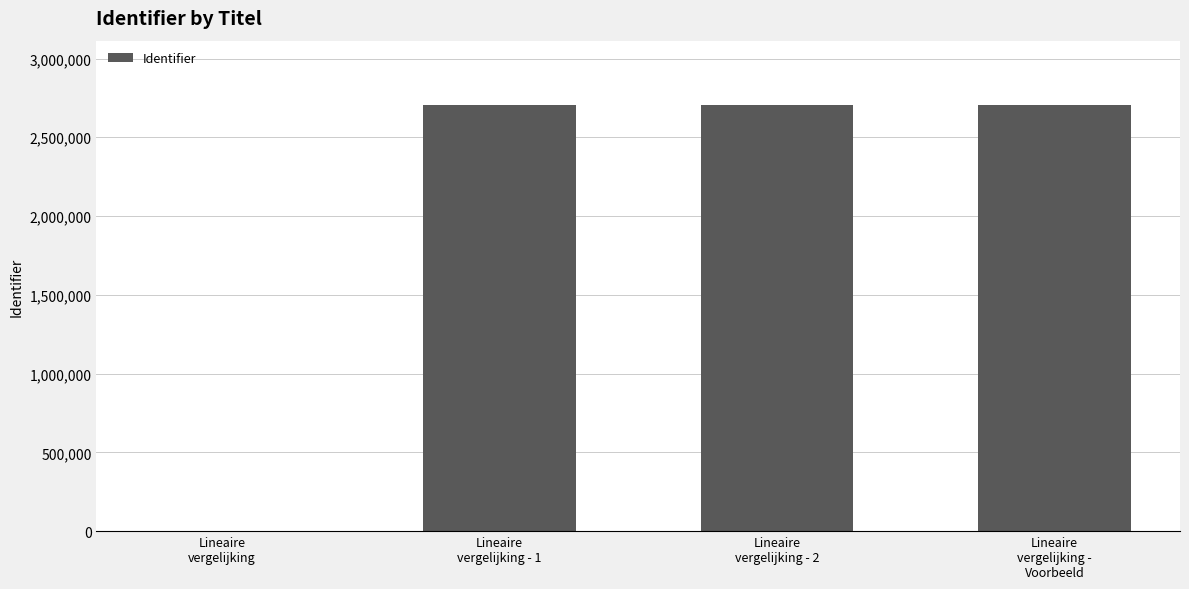

How many distinct data groups are displayed?

1